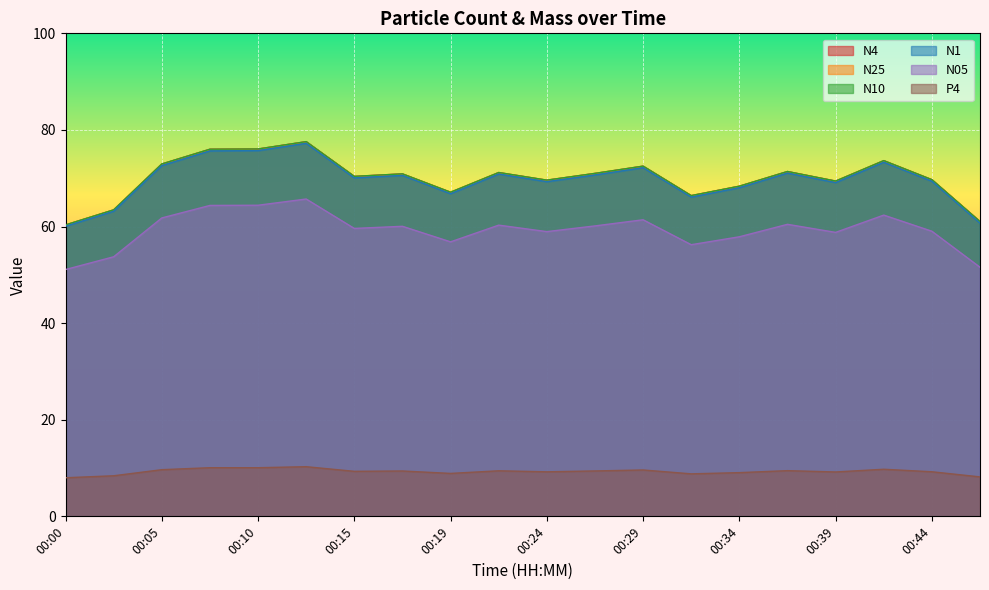

Reading left to right, what are all the values shown in this chart?

N4: 60.3	63.5	73.0	76.0	76.0	77.6	70.4	70.9	67.1	71.2	69.6	71.0	72.5	66.4	68.3	71.4	69.4	73.6	69.7	61.0
N25: 60.3	63.4	72.9	76.0	76.0	77.5	70.4	70.9	67.1	71.2	69.6	71.0	72.5	66.4	68.3	71.4	69.4	73.6	69.7	61.0
N10: 60.3	63.5	73.0	76.0	76.1	77.6	70.4	70.9	67.1	71.2	69.6	71.0	72.5	66.4	68.4	71.4	69.4	73.7	69.7	61.0
N1: 60.1	63.2	72.6	75.7	75.7	77.2	70.1	70.6	66.8	70.9	69.3	70.7	72.2	66.1	68.0	71.1	69.1	73.3	69.4	60.7
N05: 51.1	53.7	61.8	64.4	64.4	65.7	59.6	60.0	56.8	60.3	59.0	60.1	61.4	56.2	57.9	60.5	58.8	62.4	59.0	51.6
P4: 8.0	8.4	9.7	10.1	10.1	10.3	9.3	9.4	8.9	9.4	9.2	9.4	9.6	8.8	9.1	9.5	9.2	9.8	9.2	8.2